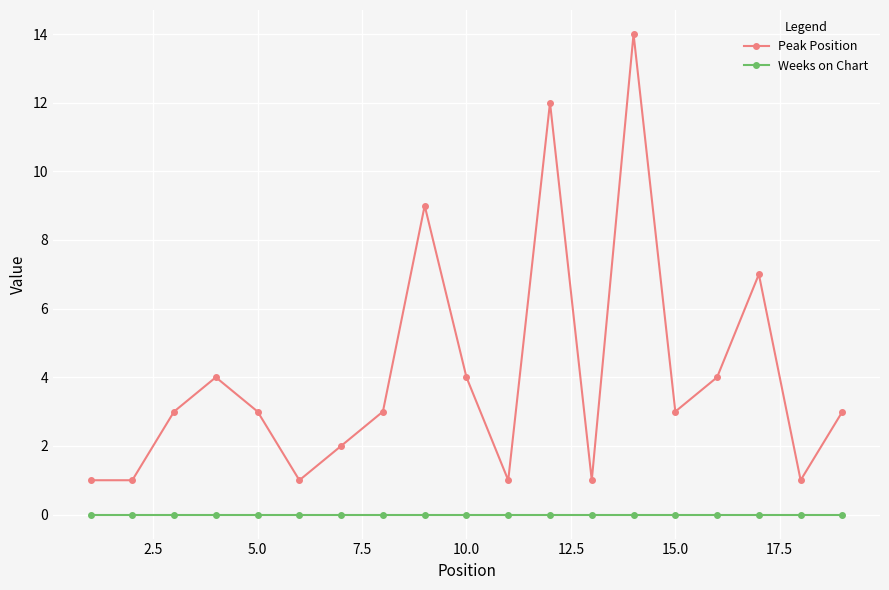

True or false: Weeks on Chart and Peak Position intersect in this chart.

False